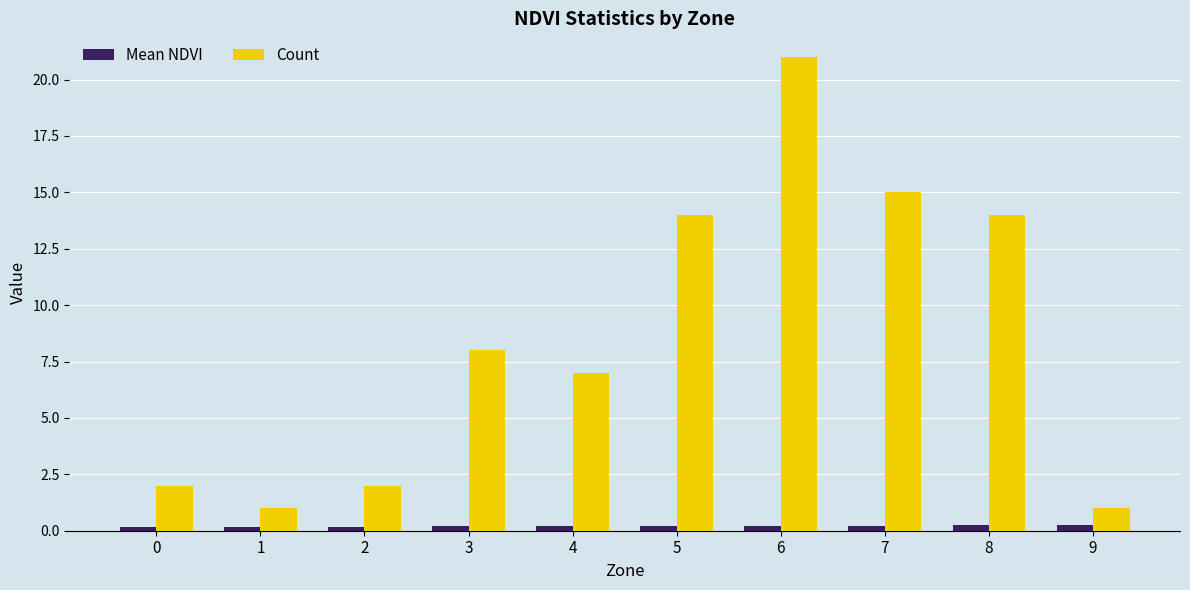

Which series has the widest spread of values?

Count